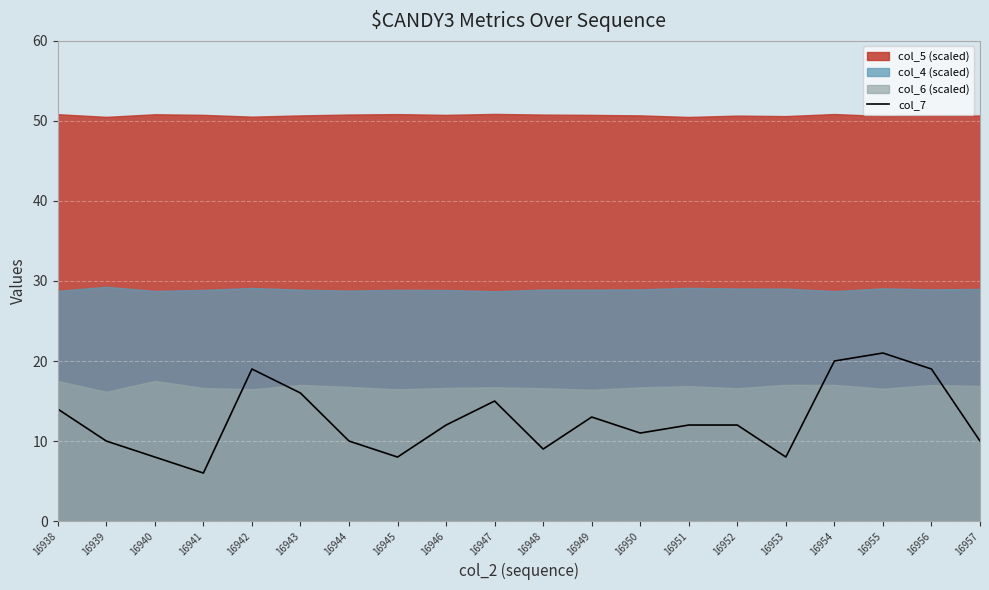

What is the sum of all values?

253